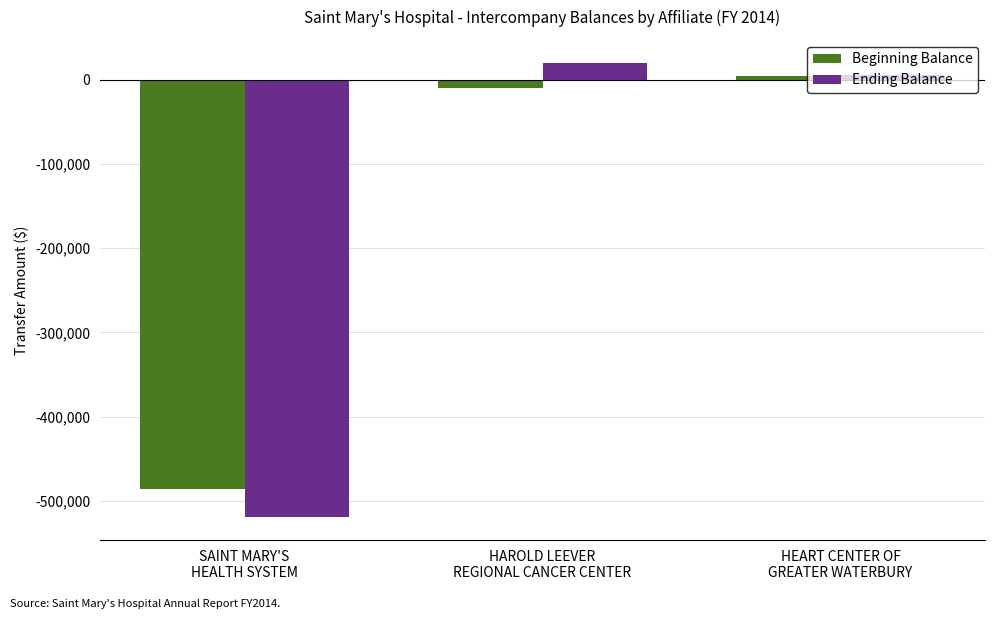

What is the label of the 1st bar from the left?

SAINT MARY'S
HEALTH SYSTEM